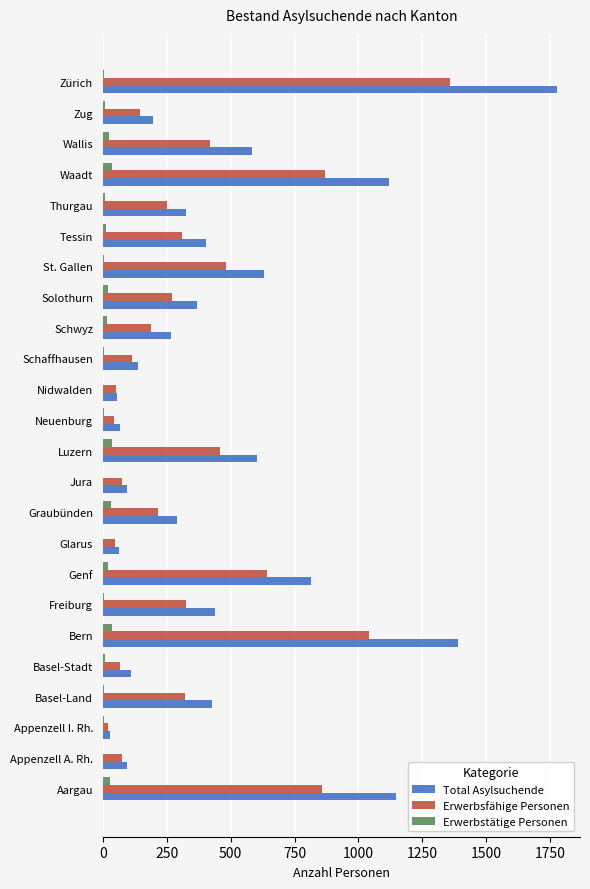

Count the number of data series in this chart.

3